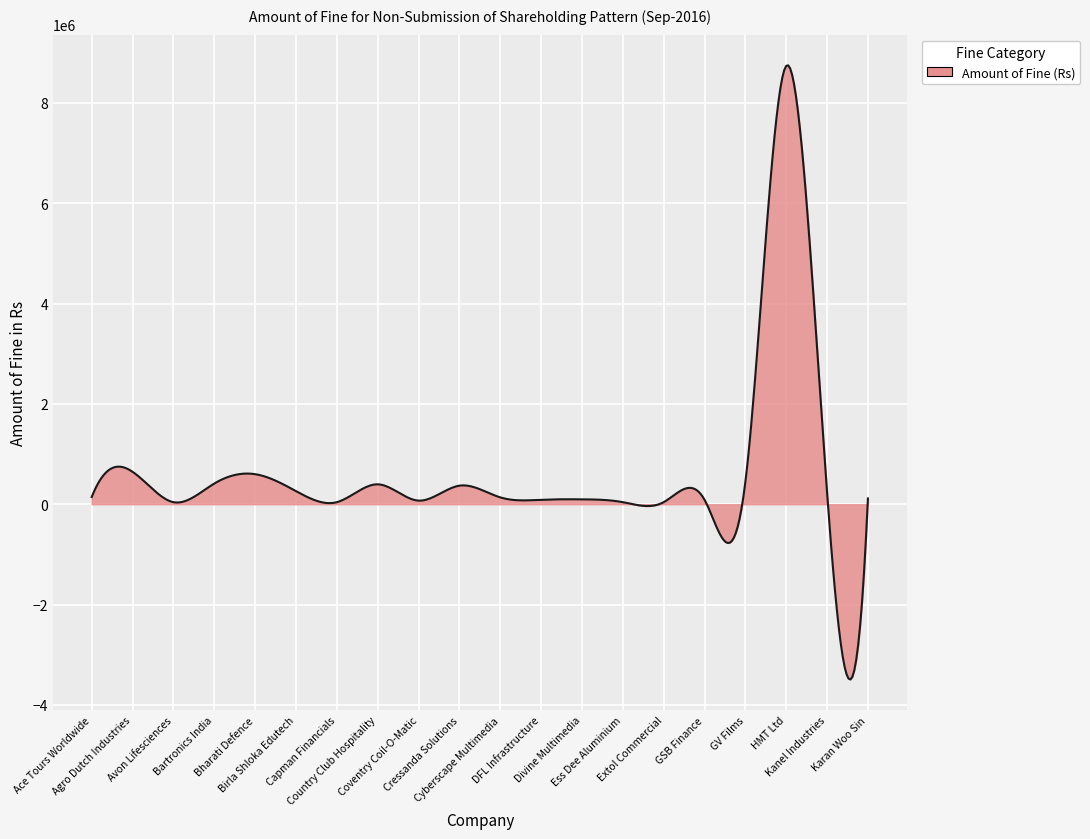

What is the difference between the maximum and minimum values?

12238523.4